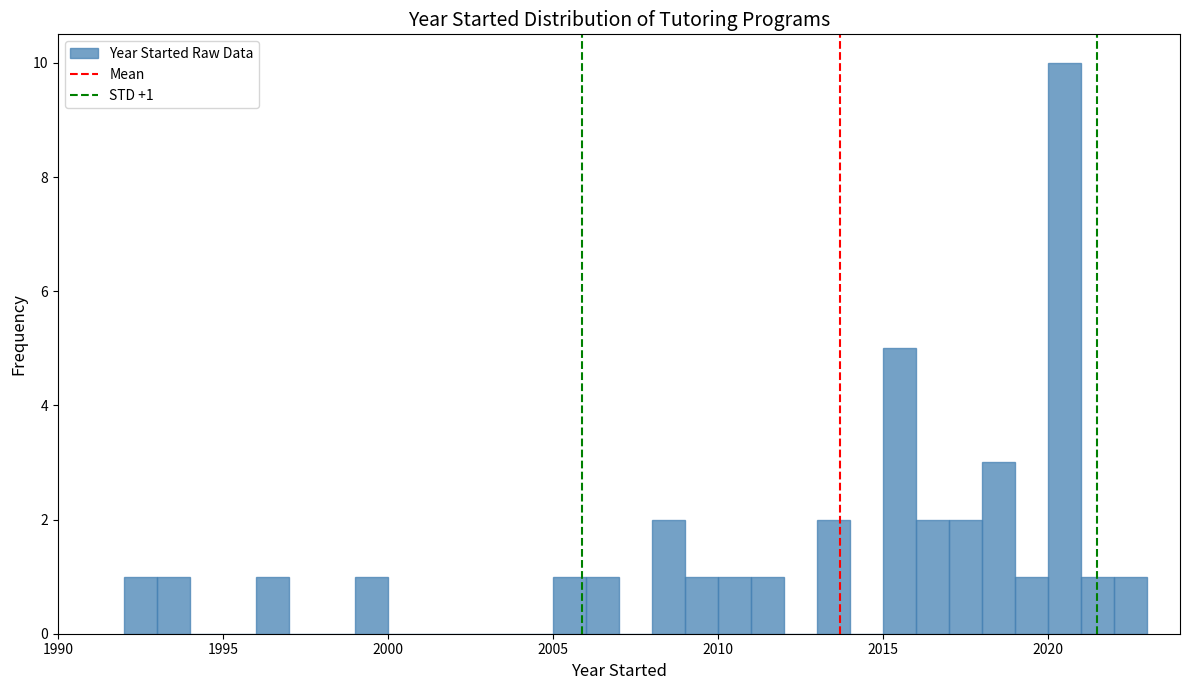

Around what value on the x-axis is the tallest bar? Give the approximate position of its centre, as read against the axis.

2020.5